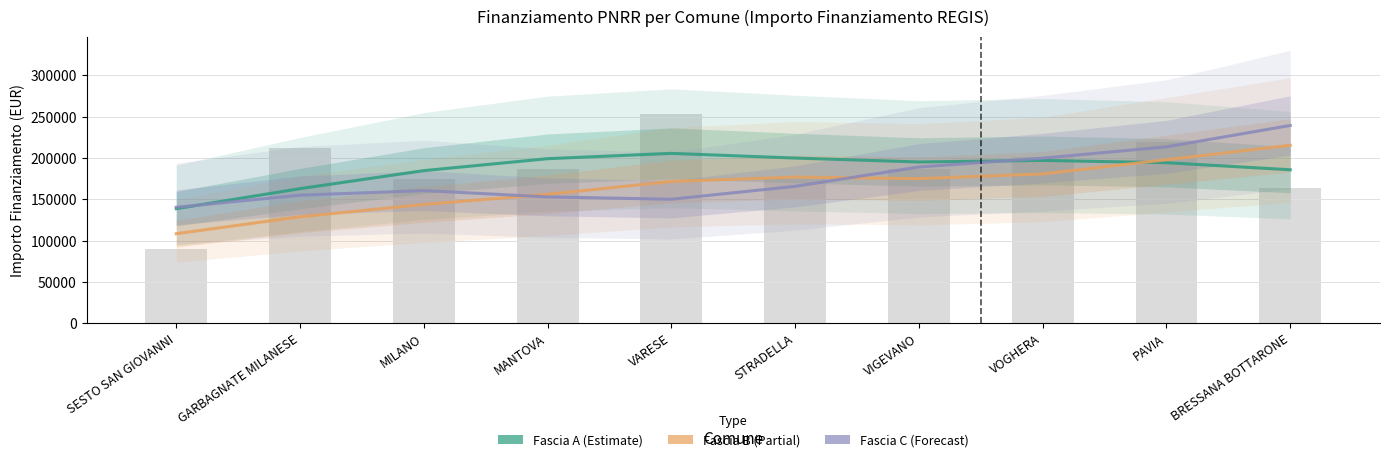

How many groups of bars are there?

10